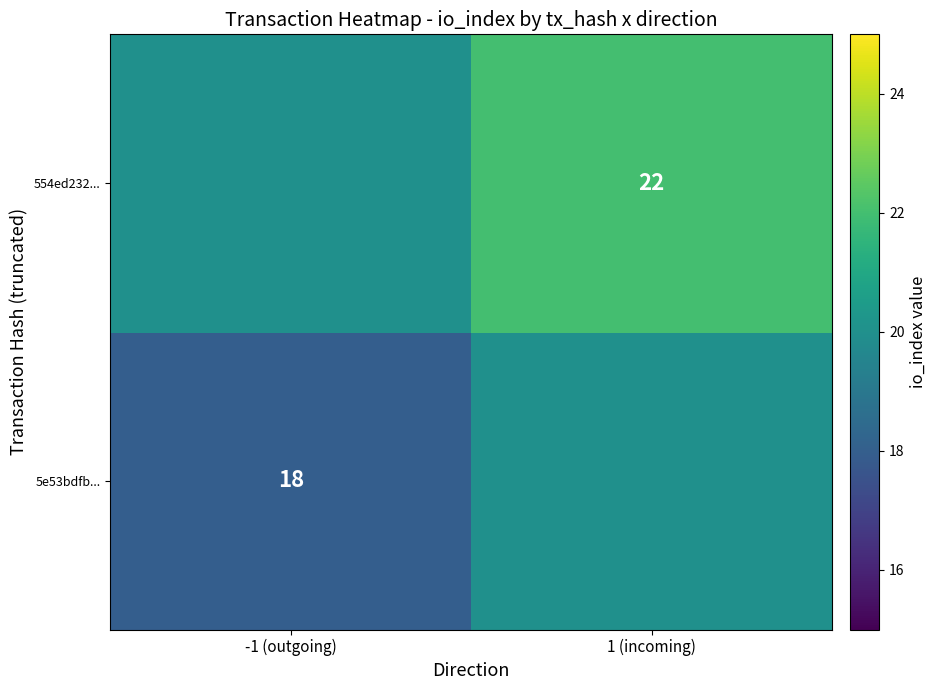

True or false: 5e53bdfb... has a value of 32 at -1 (outgoing).

False